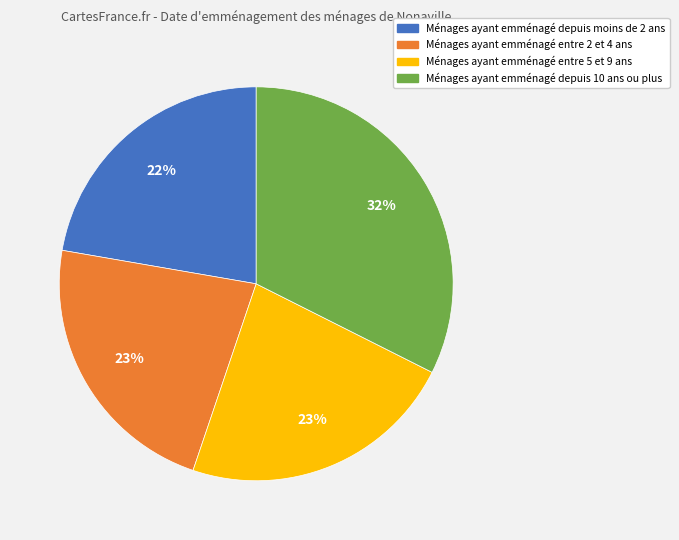

Does any single category account for the majority?

No